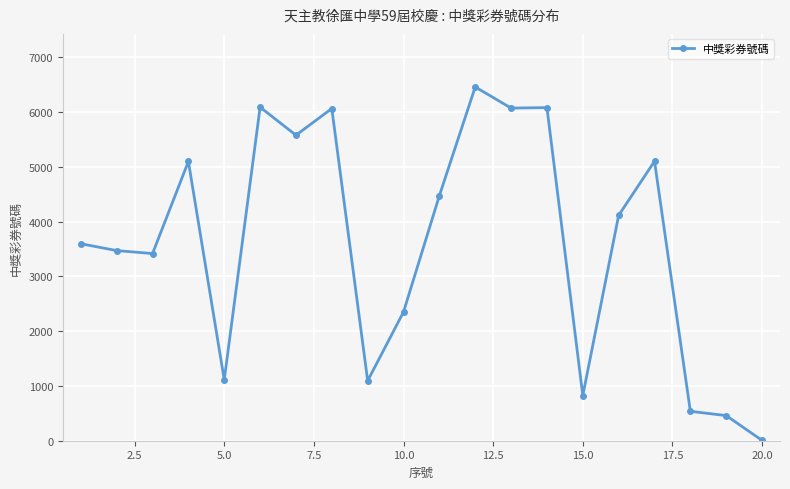

What is the maximum value shown in the chart?

6460